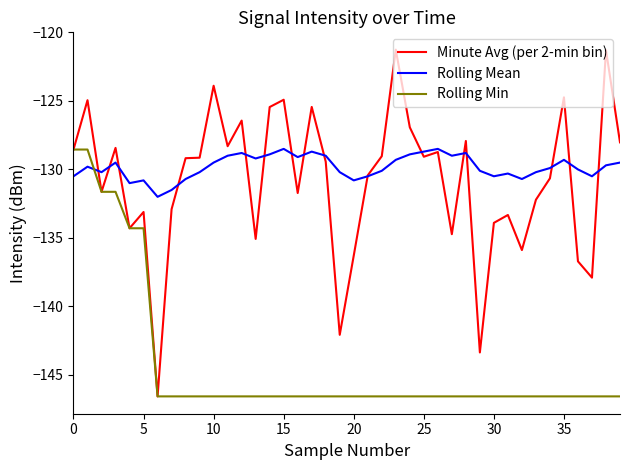

Which series has the largest range (max minus min)?

Minute Avg (per 2-min bin)